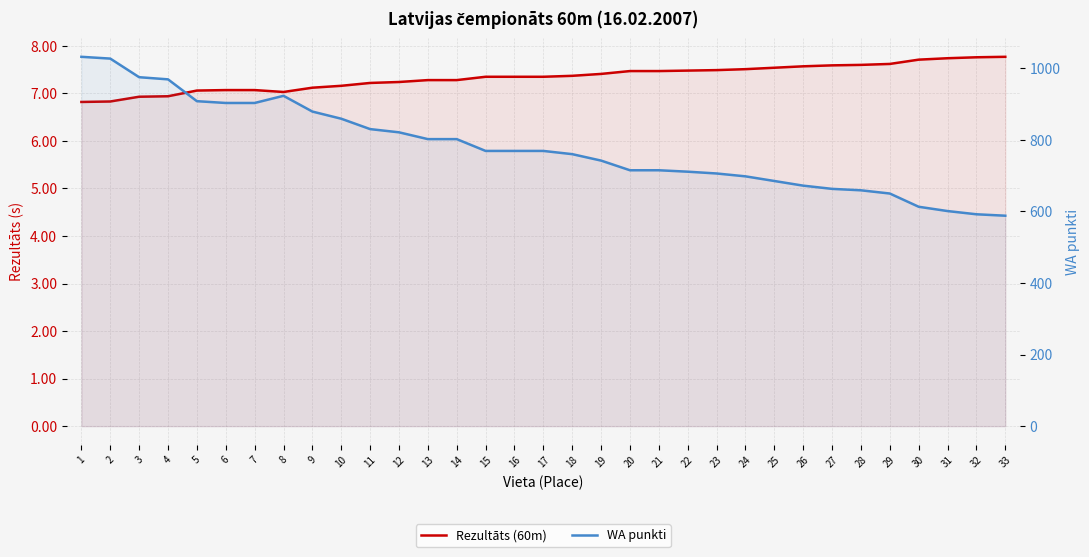

What is the lowest value of the WA punkti series?

588.0